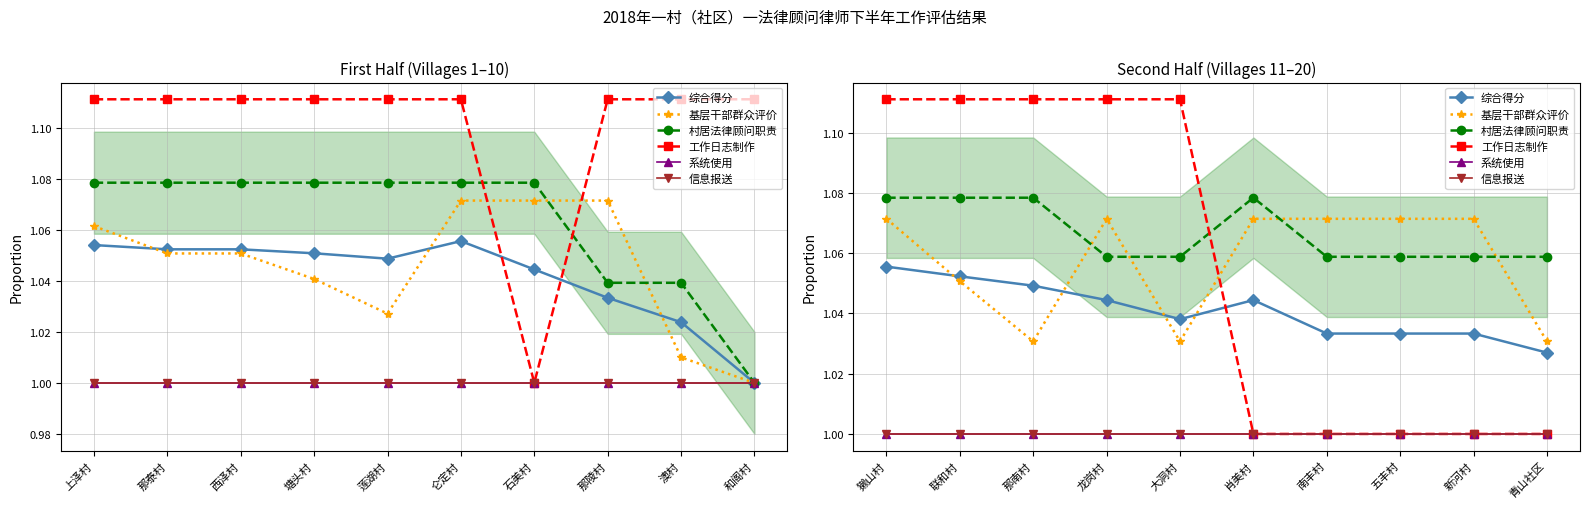

What is the value of the 综合得分 point at the 1st from the left?

1.1